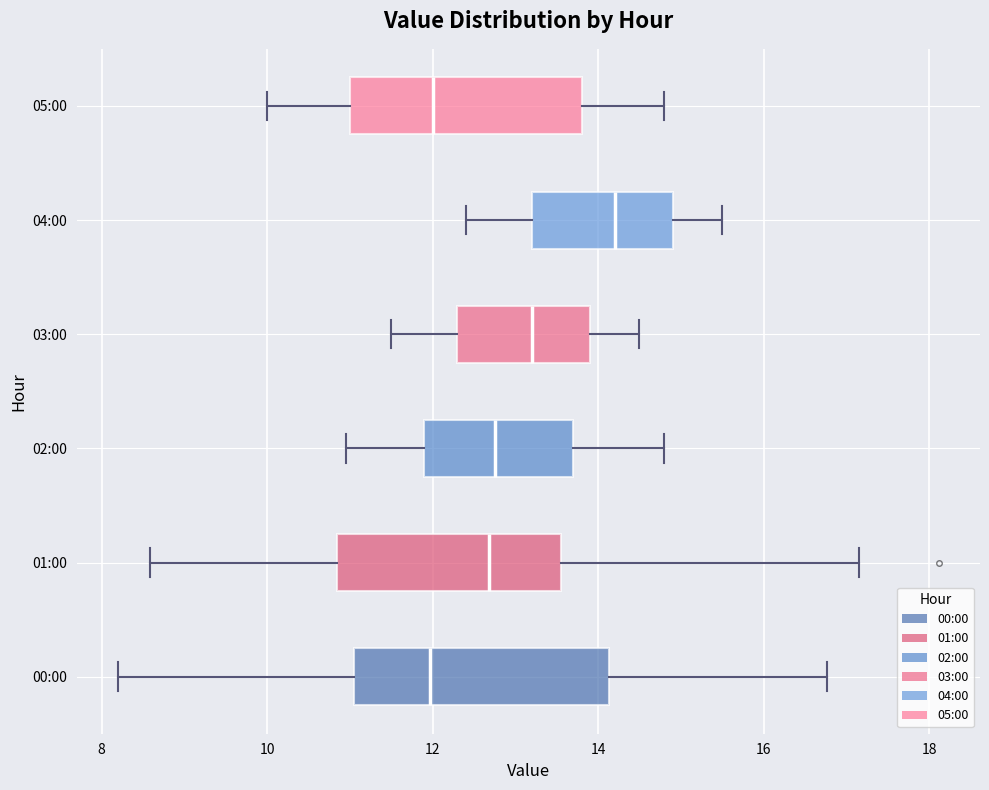

Comparing the boxes themselves (not the whiskers), which one is the widest?

00:00